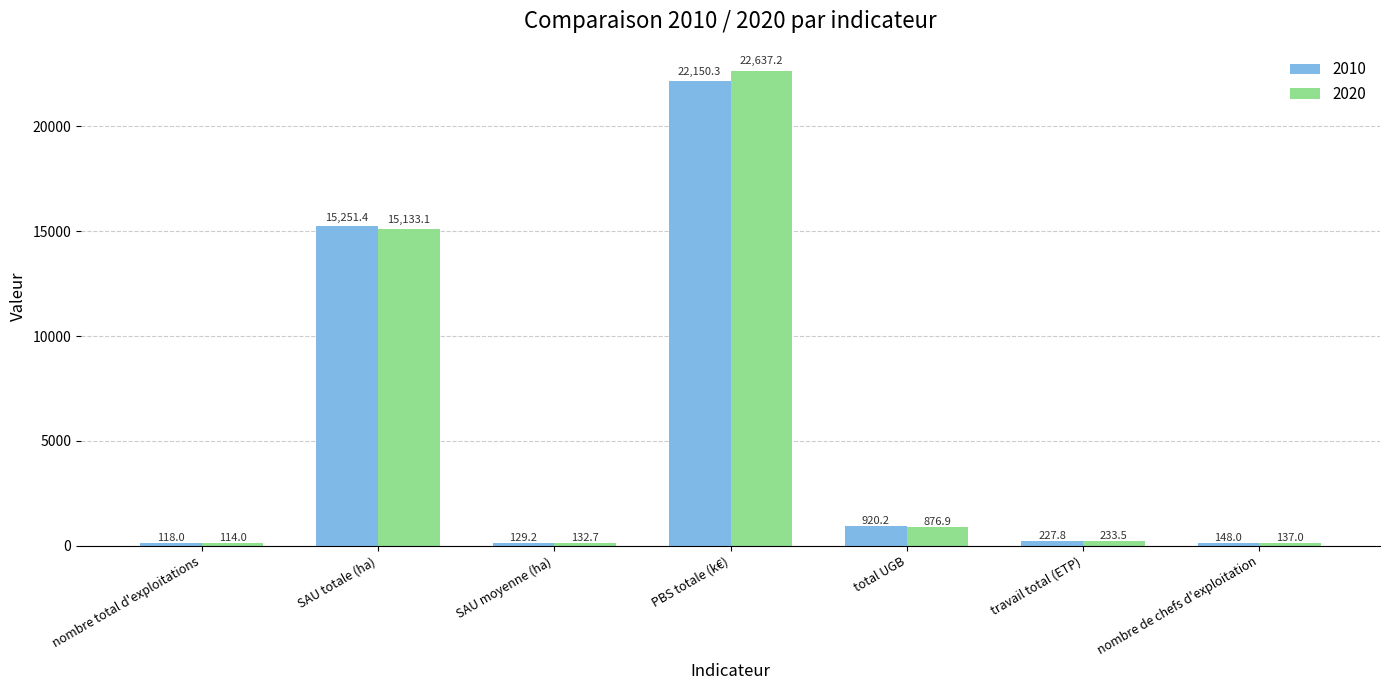

List the series in order of their overall mean, lowest first.

2010, 2020